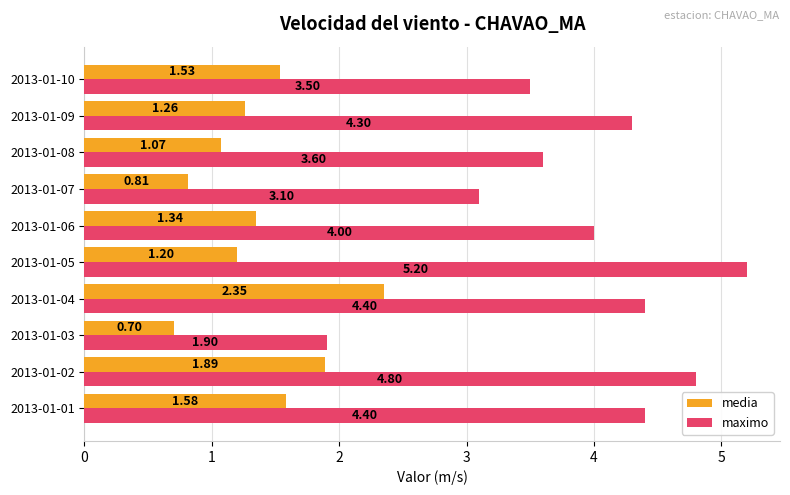

What is the difference between the maximum and second lowest values in the maximo series?

2.1